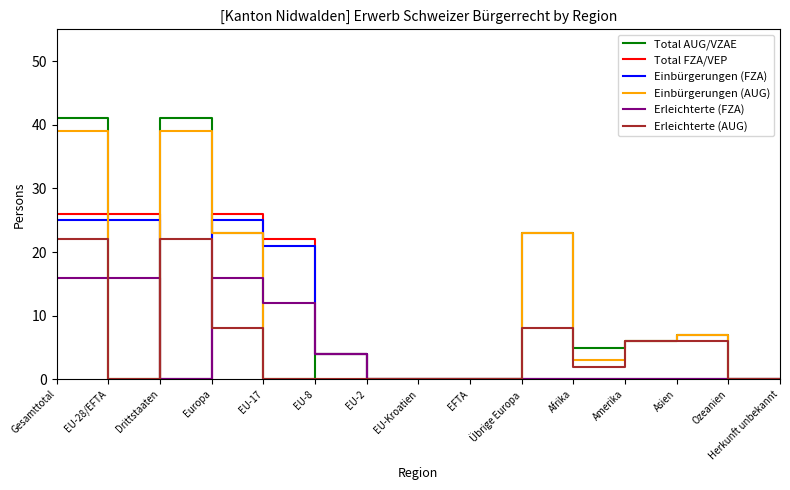

The Total AUG/VZAE series shows 12 at Drittstaaten. True or false?

False